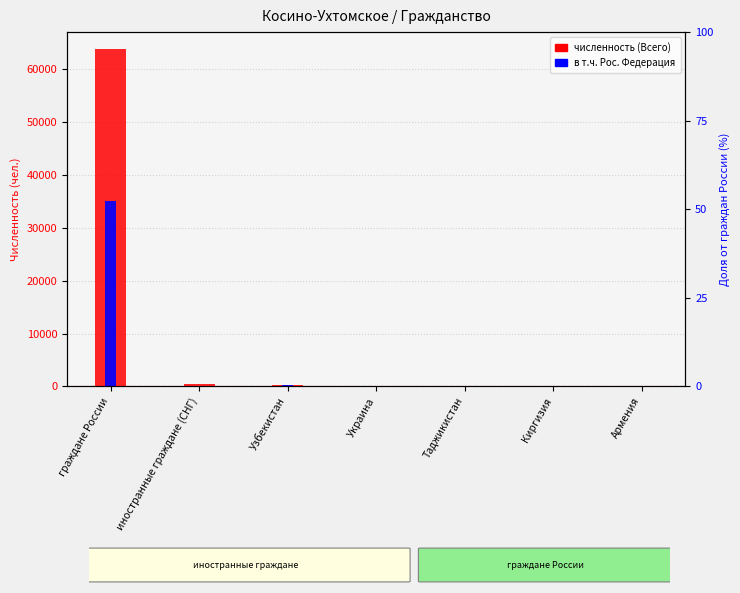

What is the difference between the maximum and second lowest values in the В т.ч. Рос. Федерация series?

35118